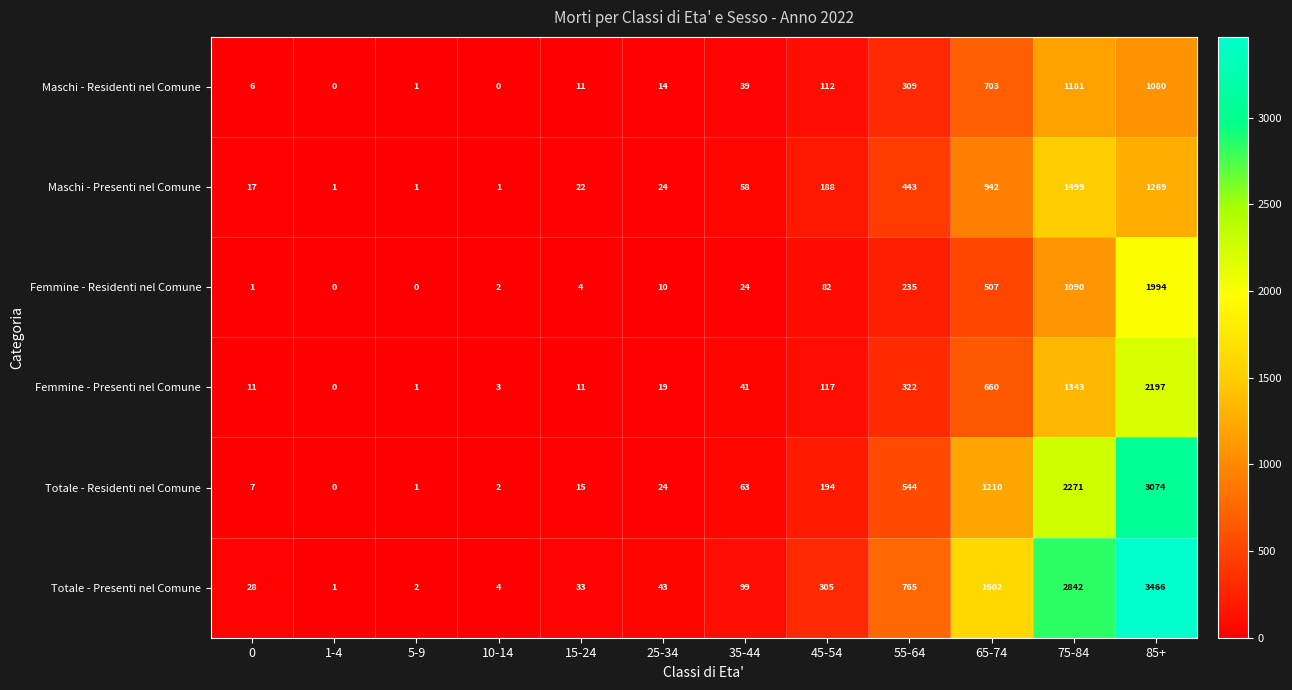

What is the approximate value of Totale - Residenti nel Comune at 75-84, to the nearest 50?

2250